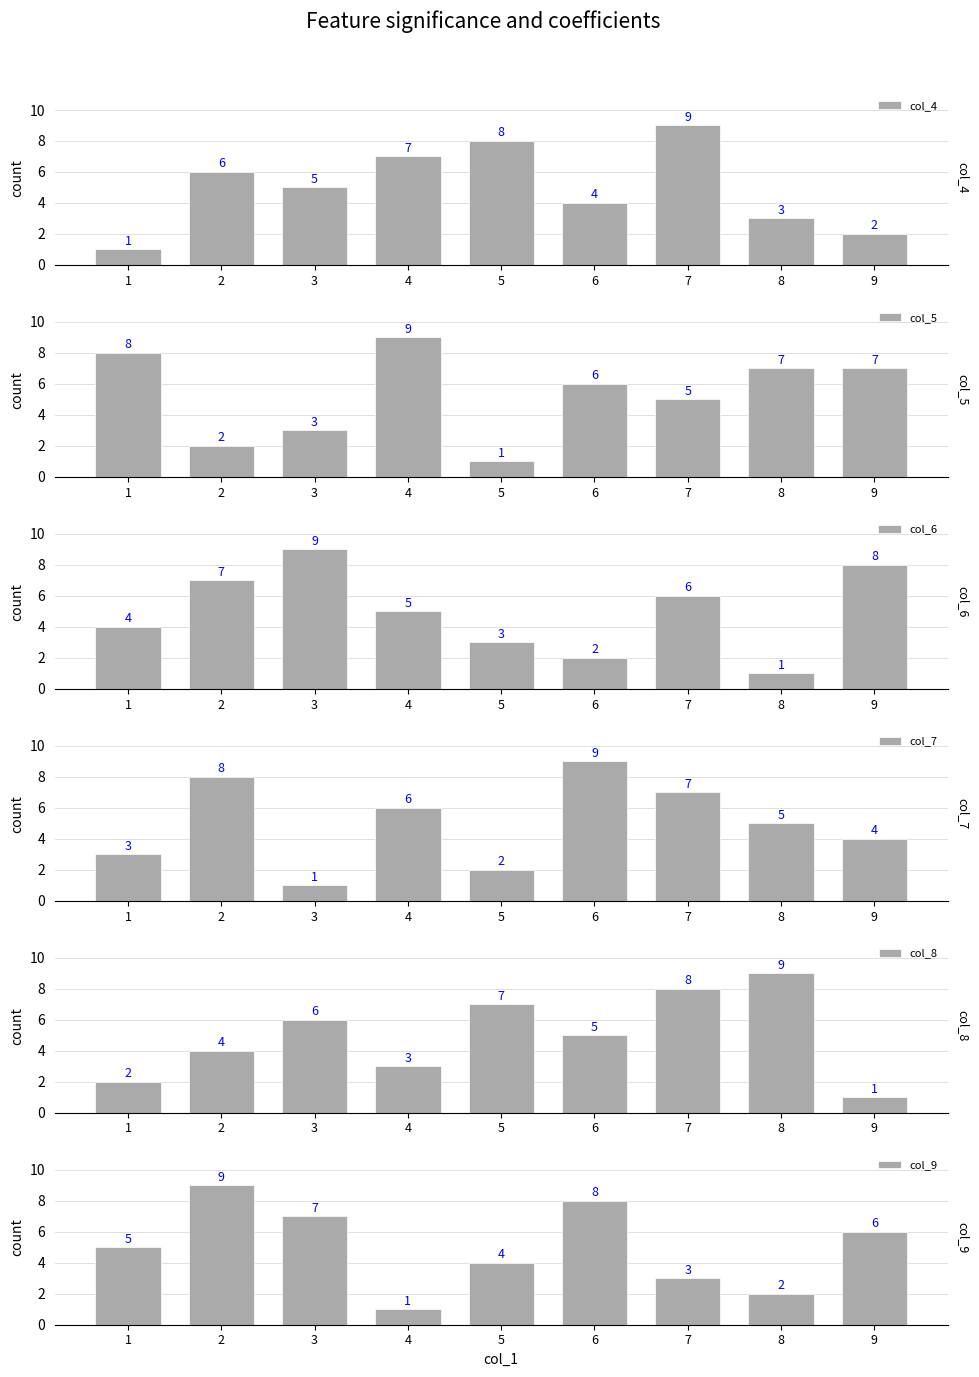

What is the difference between the maximum and second lowest values in the col_6 series?

7